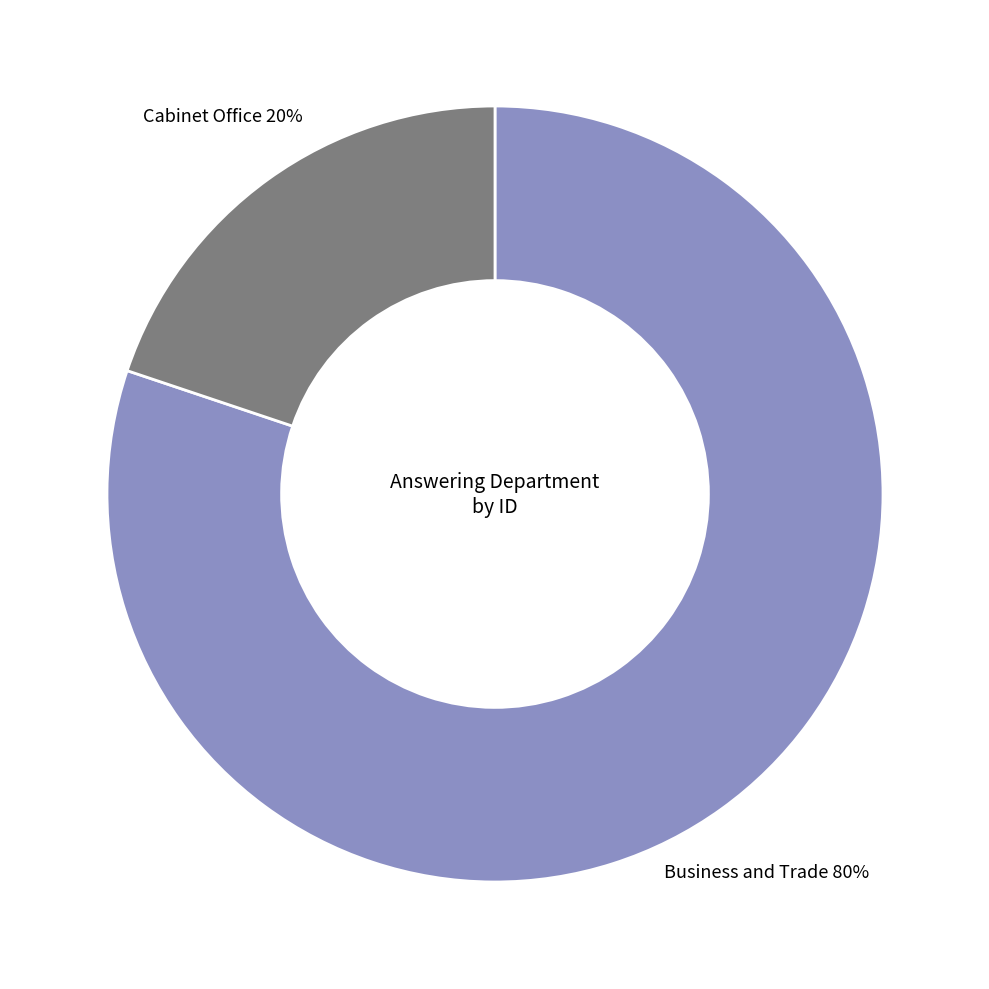

To the nearest percent, what portion does Cabinet Office represent?

20%